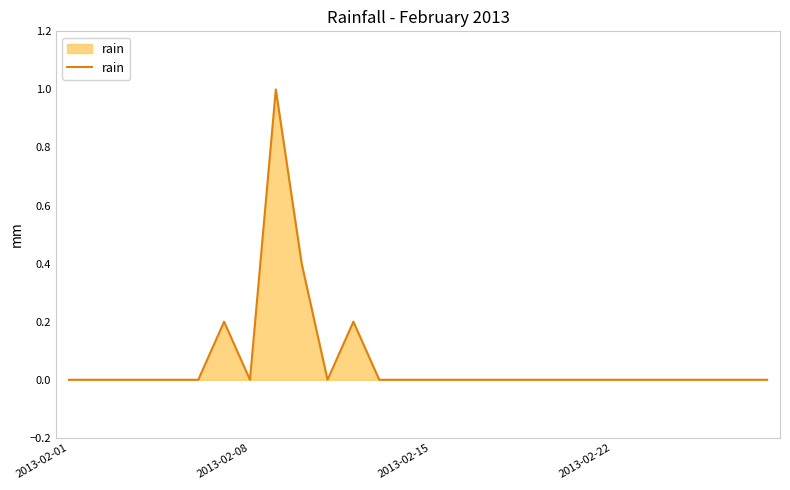

What is the difference between the maximum and minimum values?

1.0